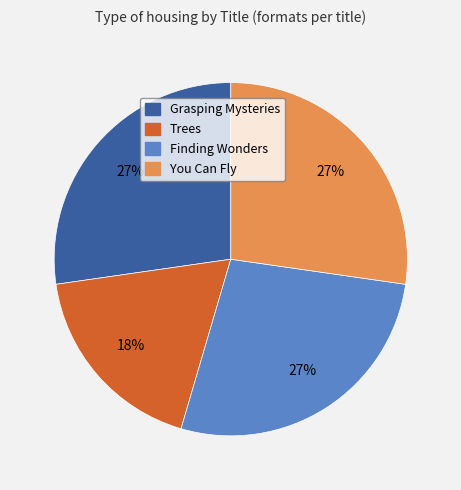

The Finding Wonders slice represents 14% of the pie. True or false?

False